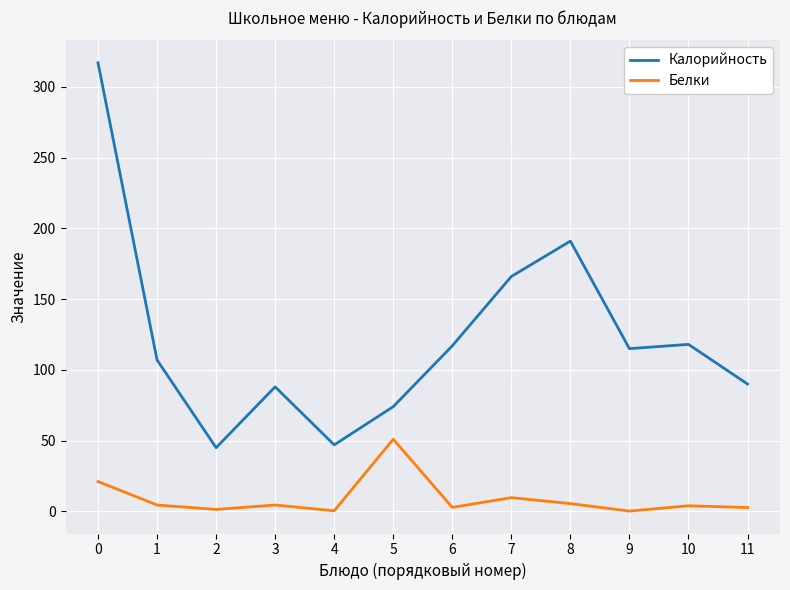

True or false: Белки and Калорийность cross at least once.

False